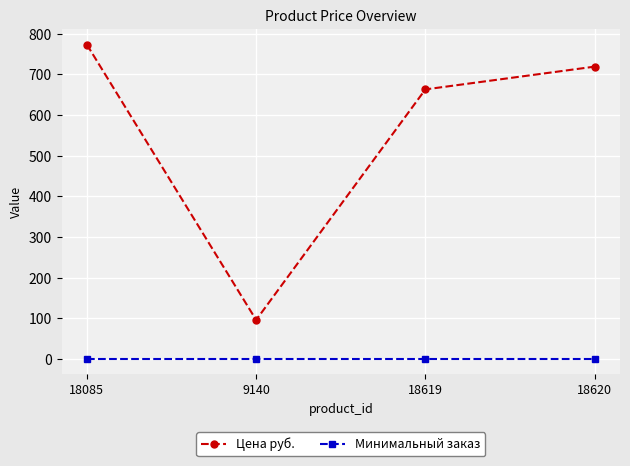

Which series changed the most between 9140 and 18619?

Цена руб.